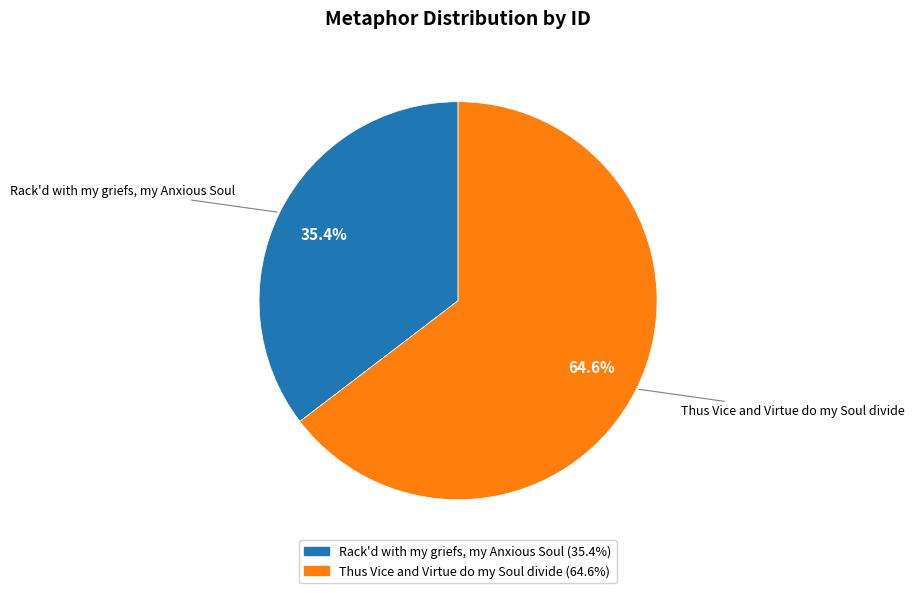

What percentage do Rack'd with my griefs, my Anxious Soul and Thus Vice and Virtue do my Soul divide together represent?

100.0%